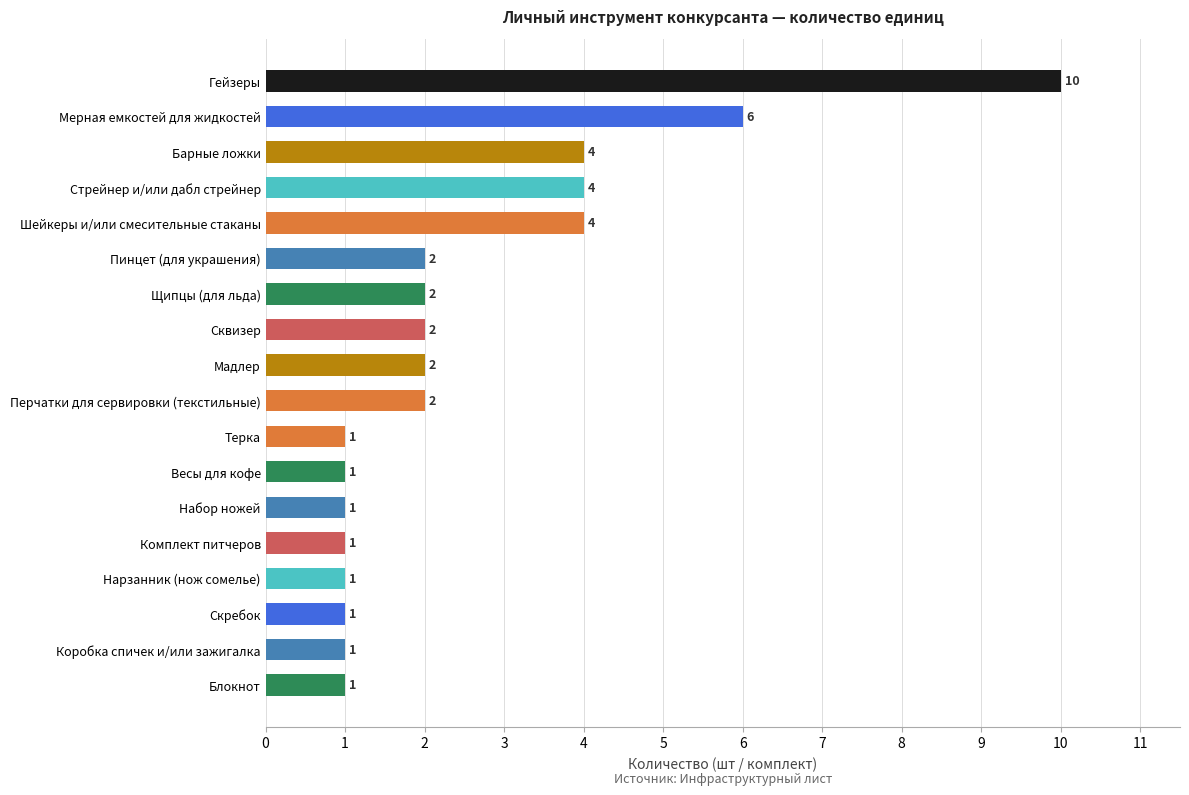

Reading bottom to top, list all the values displayed in this chart.

1	1	1	1	1	1	1	1	2	2	2	2	2	4	4	4	6	10